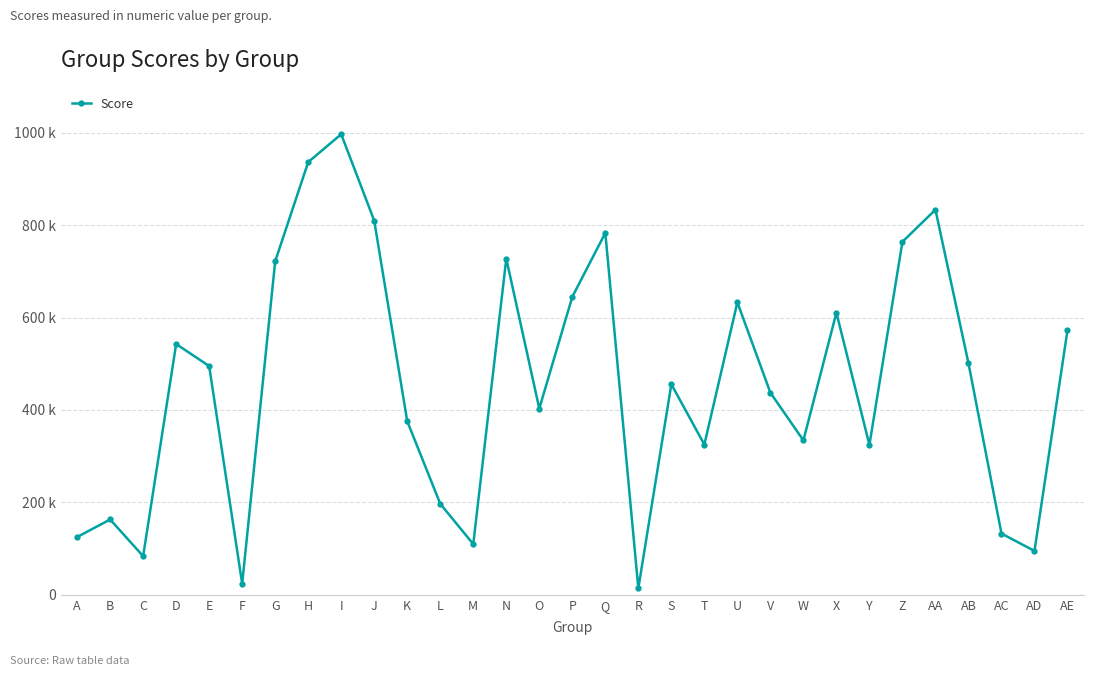

What is the label of the 7th point from the left?

G